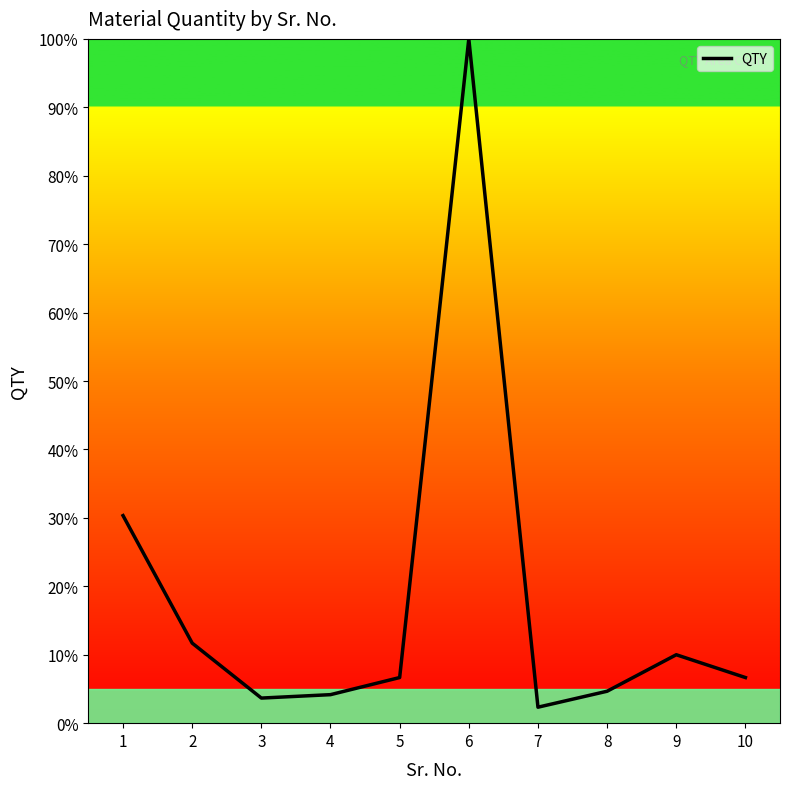

What is the change in value from 4 to 6?

+95.8